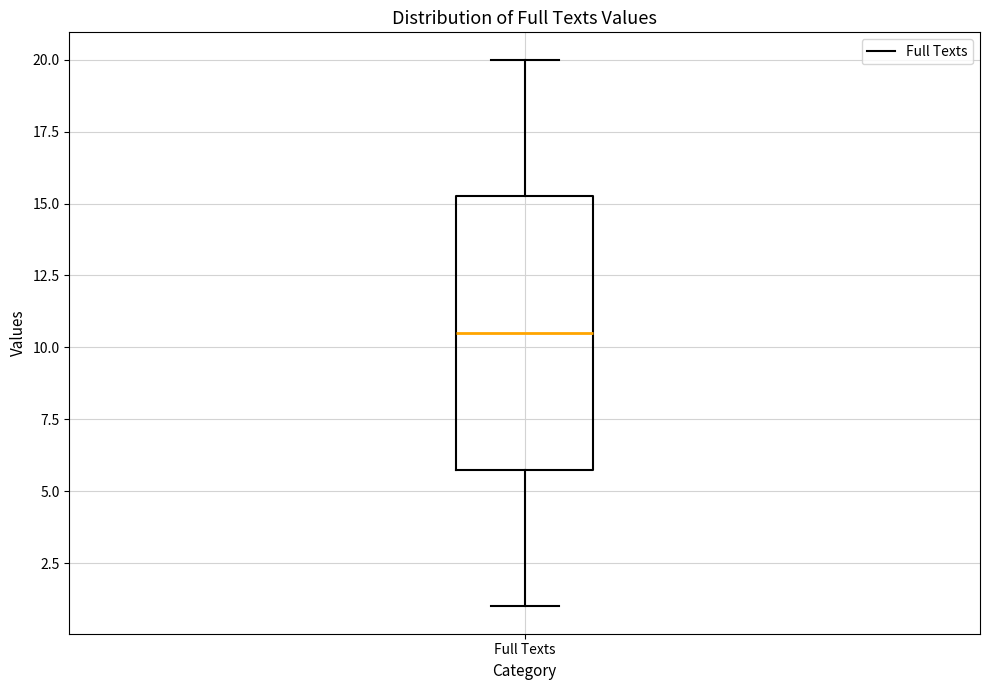

Where is the upper edge of the box for Full Texts on the y-axis? The values are not printed on the chart, so give them approximately, as read against the axis.

15.5